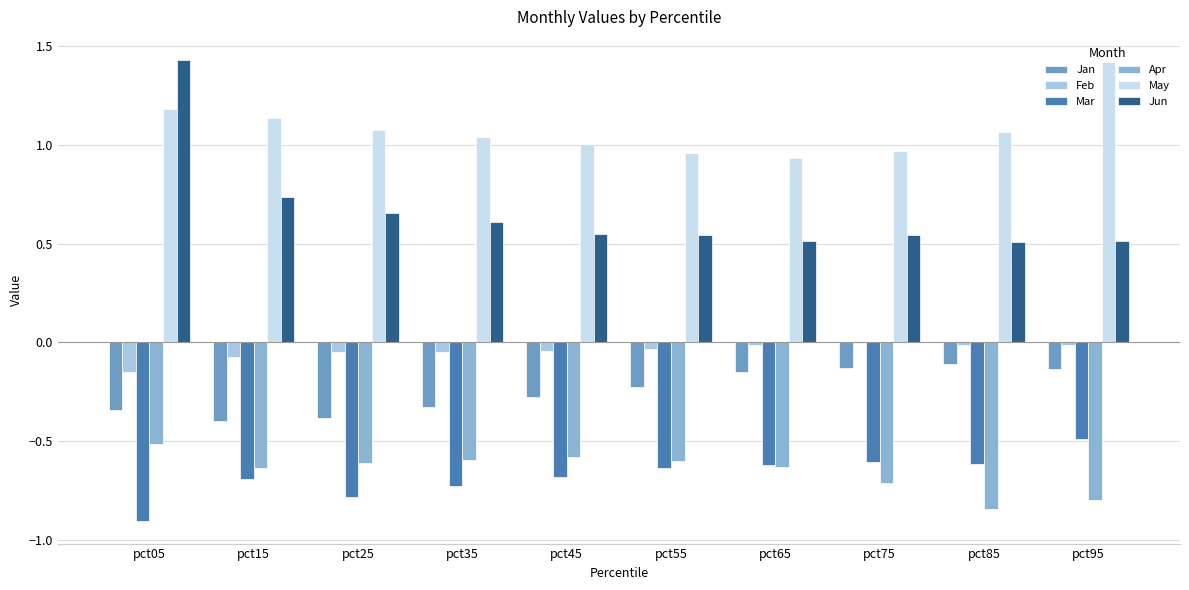

True or false: Feb has a value of -0.0 at pct85.

False